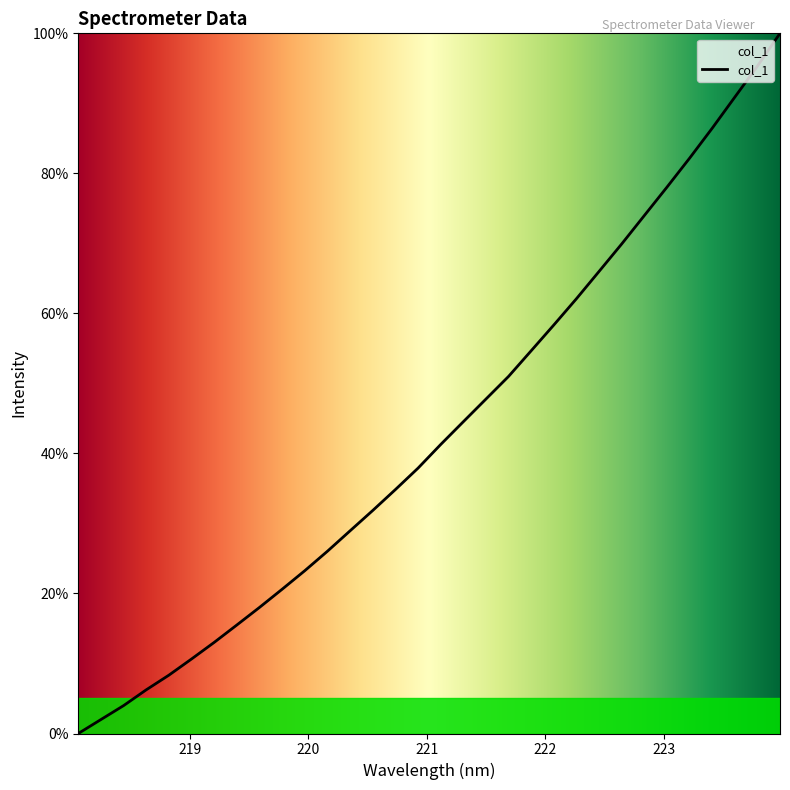

What is the maximum value shown in the chart?

100.0